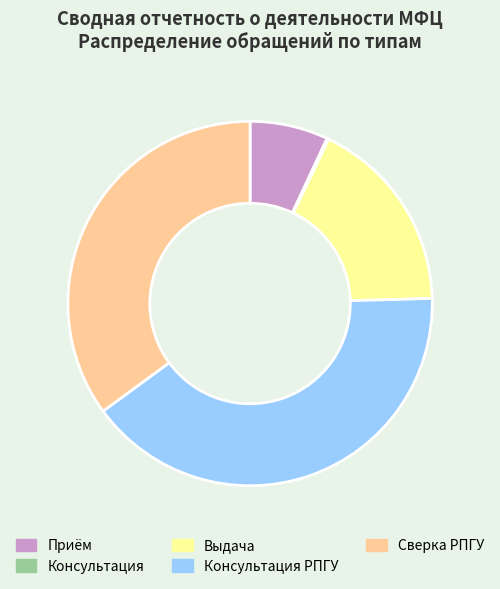

The Выдача slice represents 17% of the pie. True or false?

True